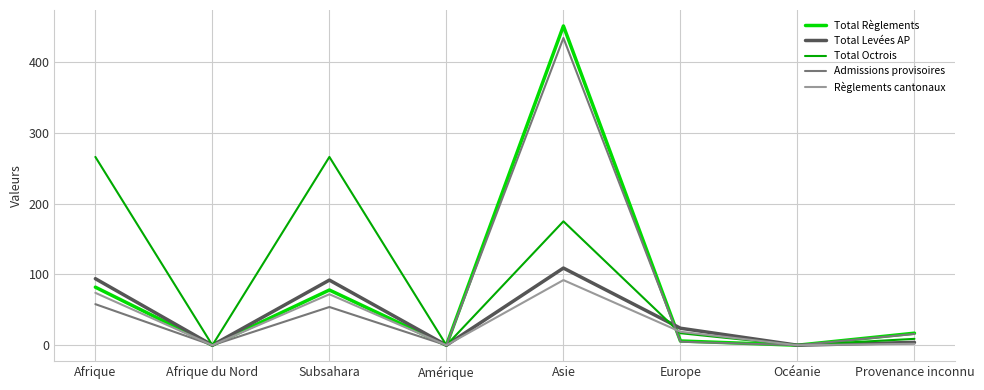

Between Afrique and Asie, which series saw the biggest shift?

Admissions provisoires